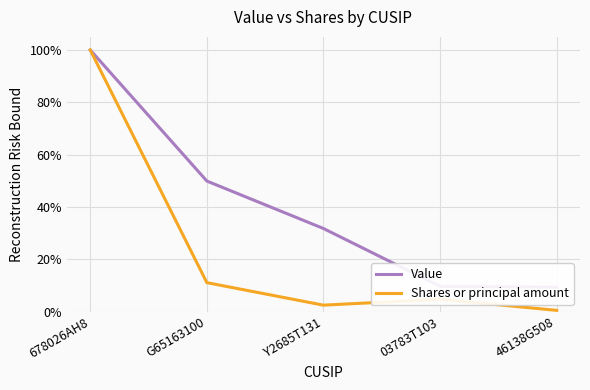

What is the spread (max minus min) of values at G65163100?

38.8